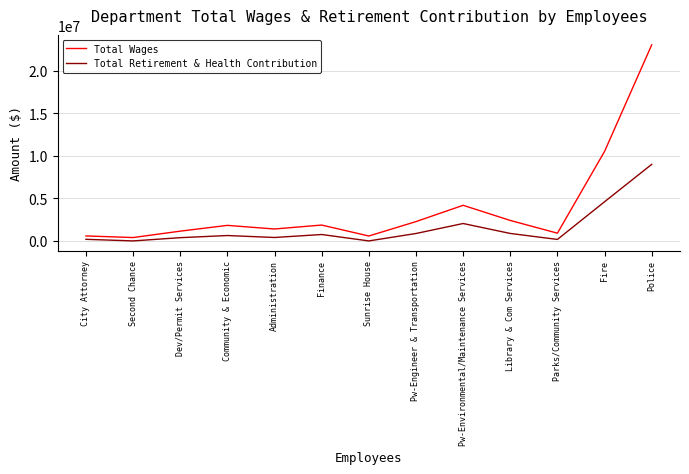

At Pw-Environmental/Maintenance Services, list the series in order from smallest to largest.

Total Retirement & Health Contribution, Total Wages